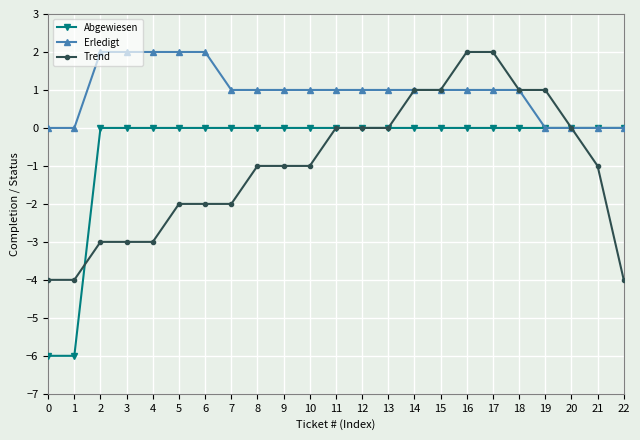

What is the total value across all series at 14?

2